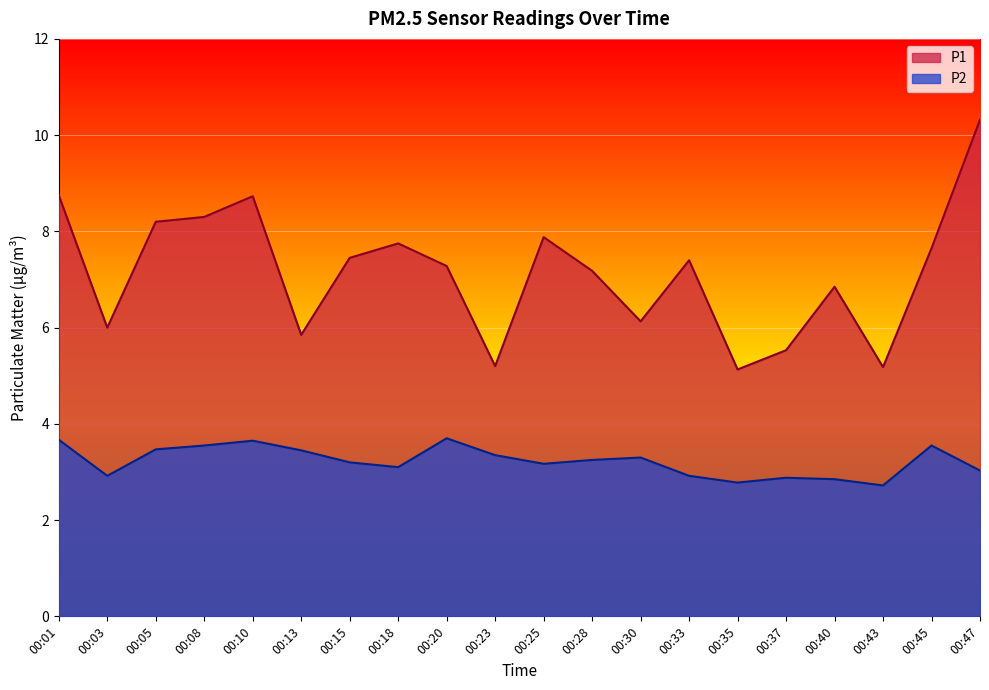

Between 00:23 and 00:10, which is larger?

00:10